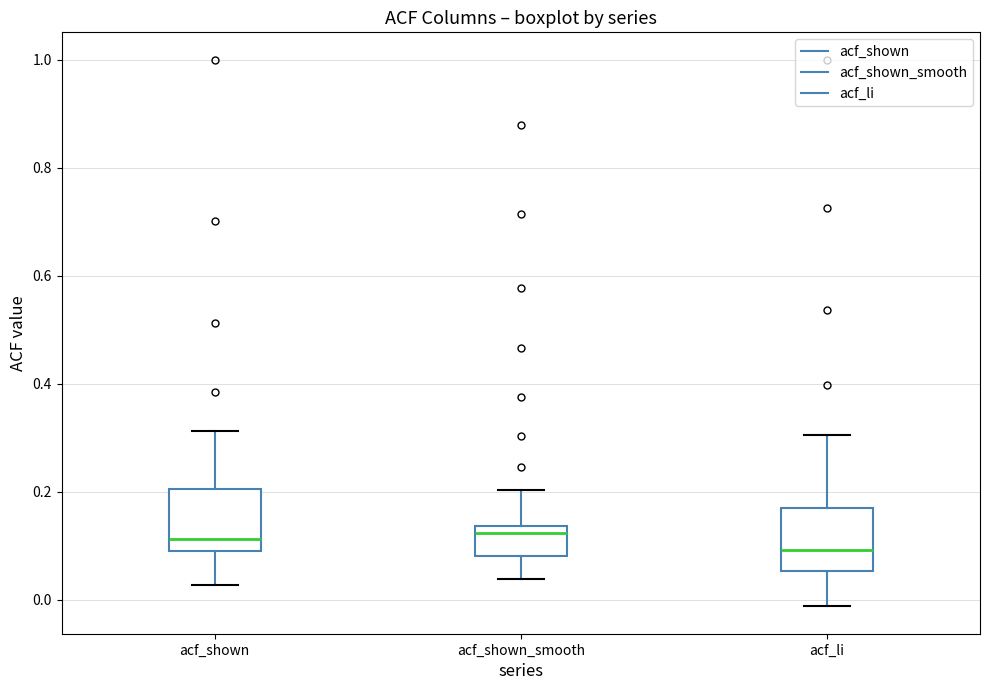

Where does the lower whisker of the box for acf_shown_smooth end on the y-axis? The values are not printed on the chart, so give them approximately, as read against the axis.

0.04